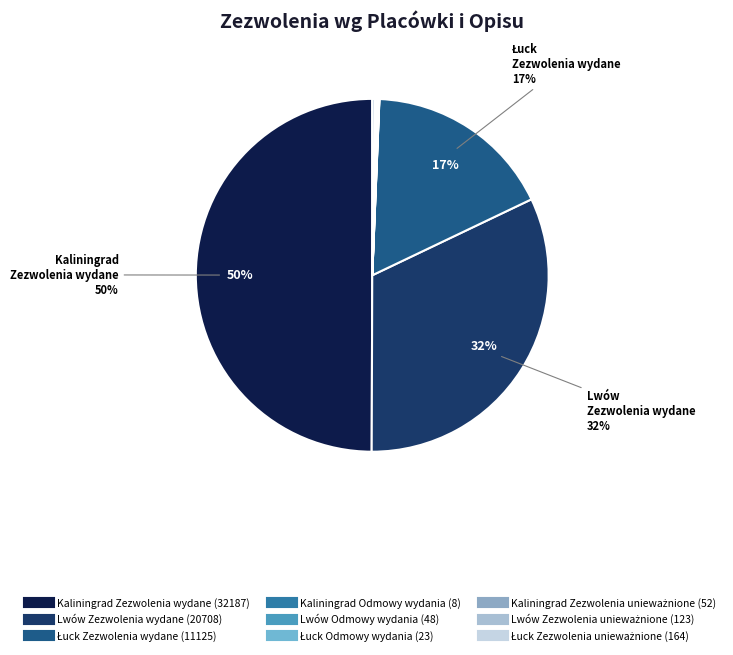

Count the number of slices in the pie.

9